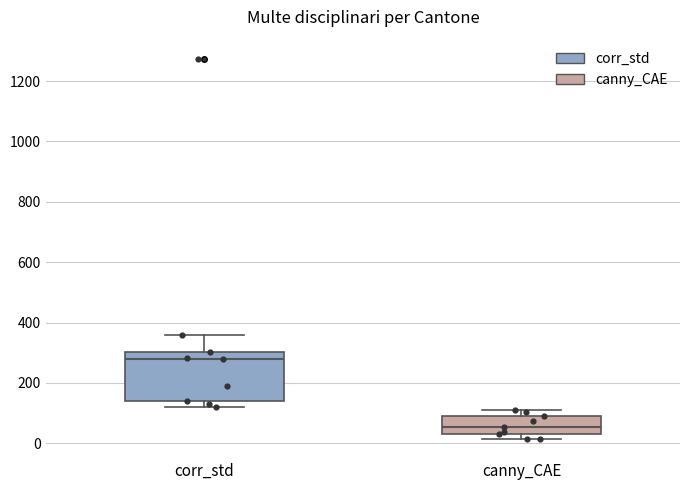

Which box has the lowest median line?

canny_CAE